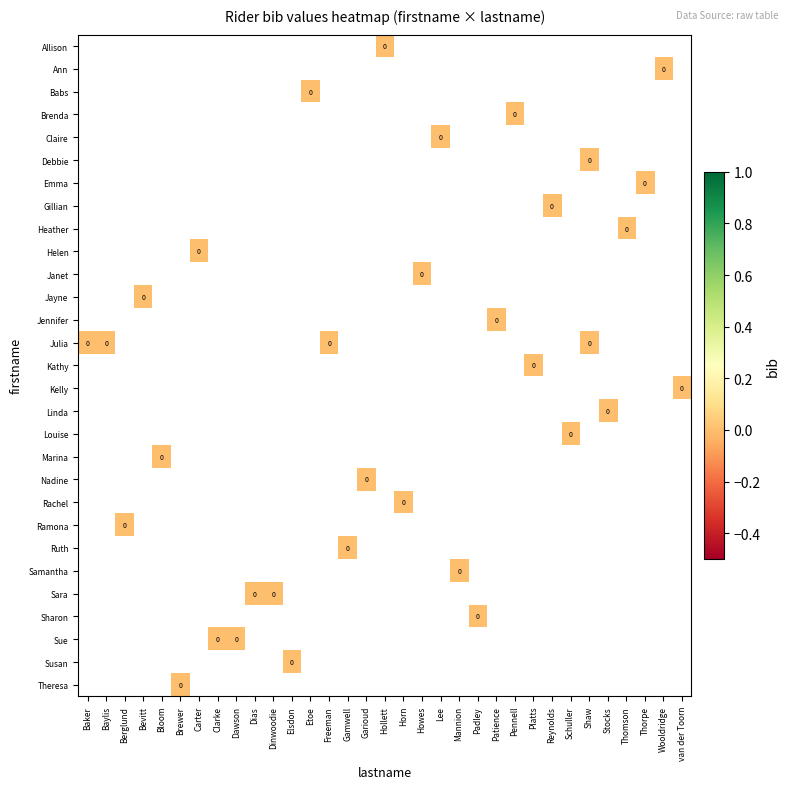

Which has a higher value, Schuller or Padley?

Padley